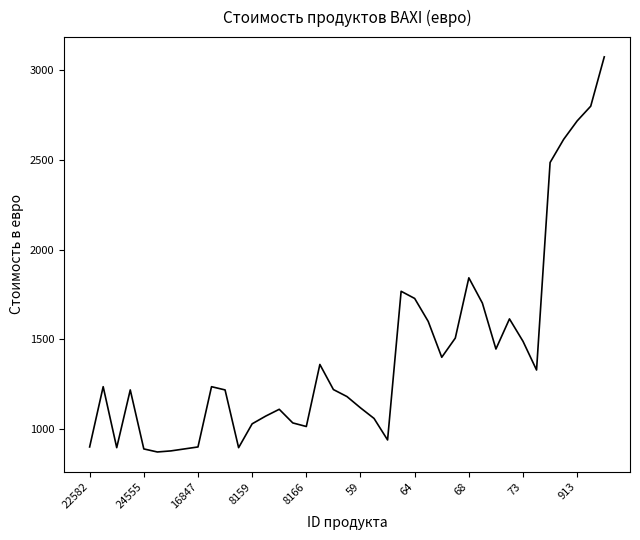

What is the greatest value displayed?

3075